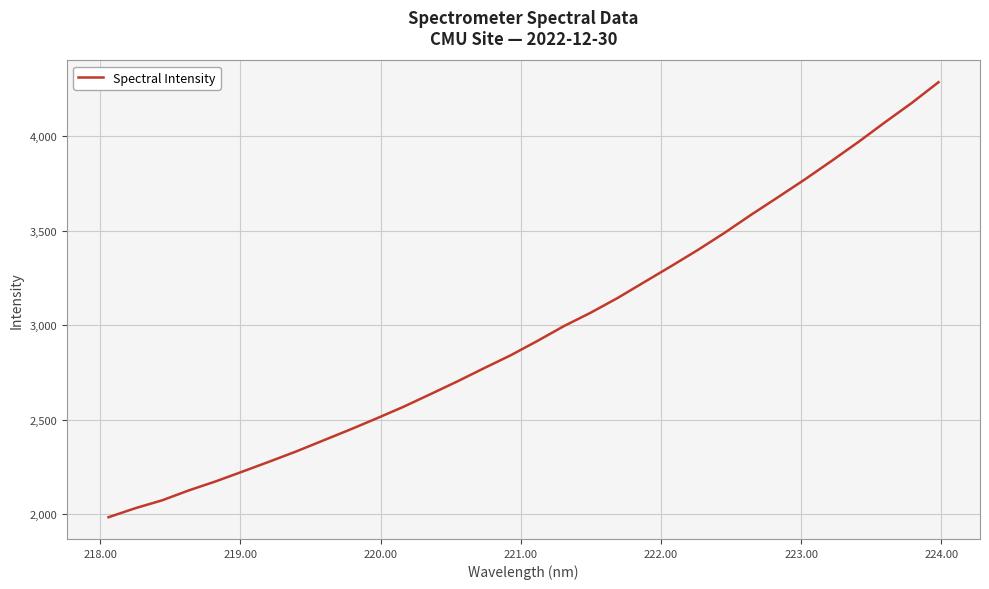

What is the sum of all values?

95053.1